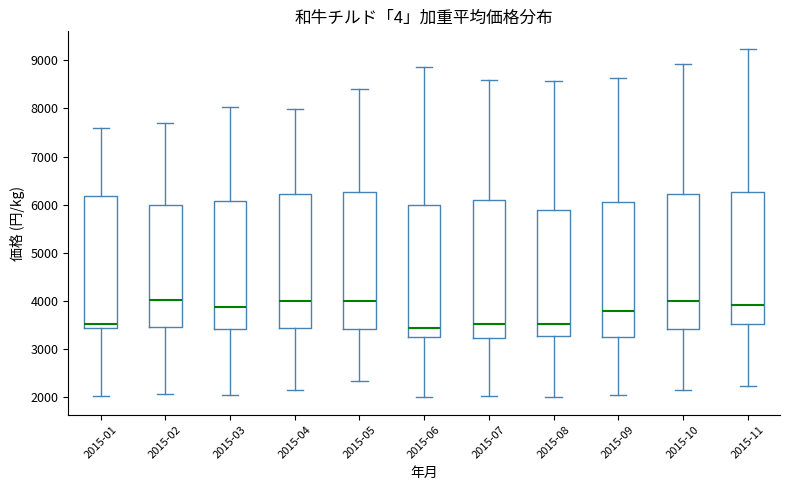

Reading left to right, transcribe this box plot: for each box, give where its median line is, the range the box spans, and where its two whiskers end, as read against the y-axis. The values are not printed on the chart, so give them approximately, as read against the axis.

2015-01: median 3500, box 3400 to 6200, whiskers 2000 to 7600
2015-02: median 4000, box 3500 to 6000, whiskers 2100 to 7700
2015-03: median 3900, box 3400 to 6100, whiskers 2100 to 8000
2015-04: median 4000, box 3400 to 6200, whiskers 2200 to 8000
2015-05: median 4000, box 3400 to 6300, whiskers 2300 to 8400
2015-06: median 3400, box 3300 to 6000, whiskers 2000 to 8900
2015-07: median 3500, box 3200 to 6100, whiskers 2000 to 8600
2015-08: median 3500, box 3300 to 5900, whiskers 2000 to 8600
2015-09: median 3800, box 3300 to 6000, whiskers 2100 to 8600
2015-10: median 4000, box 3400 to 6200, whiskers 2200 to 8900
2015-11: median 3900, box 3500 to 6300, whiskers 2200 to 9200